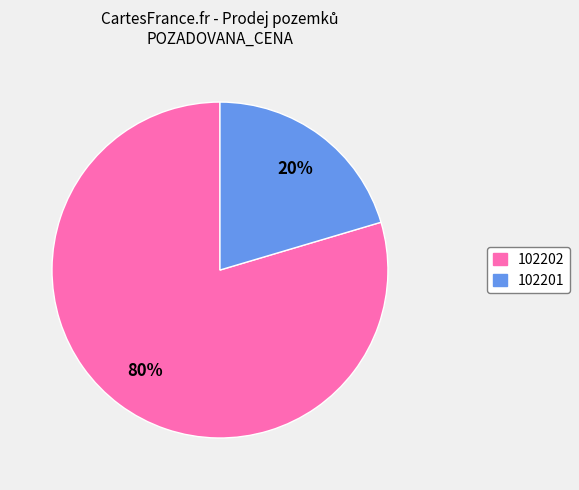

To the nearest percent, what is the combined percentage of 102201 and 102202?

100%